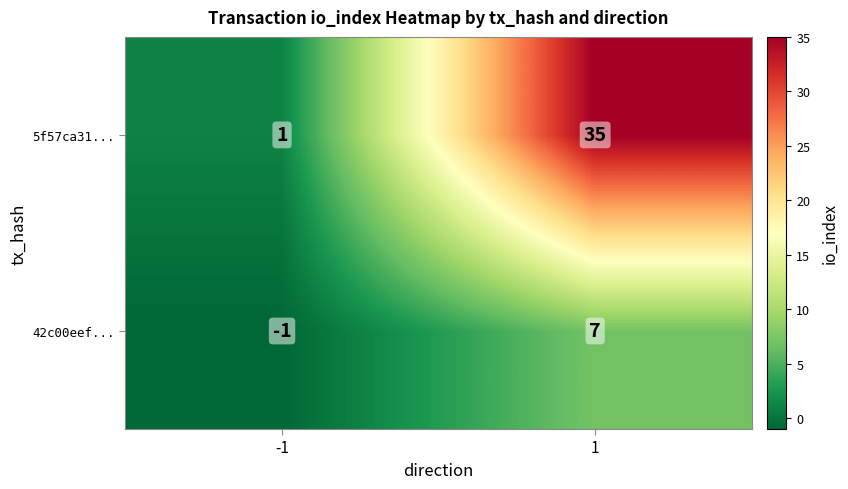

How many data points does each series have?

2